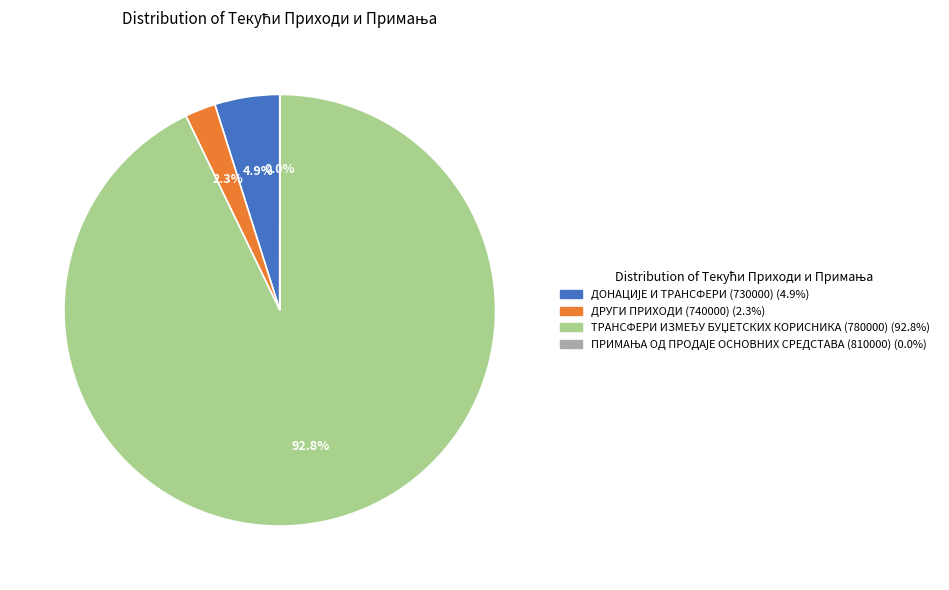

Is there a majority slice in this chart?

Yes